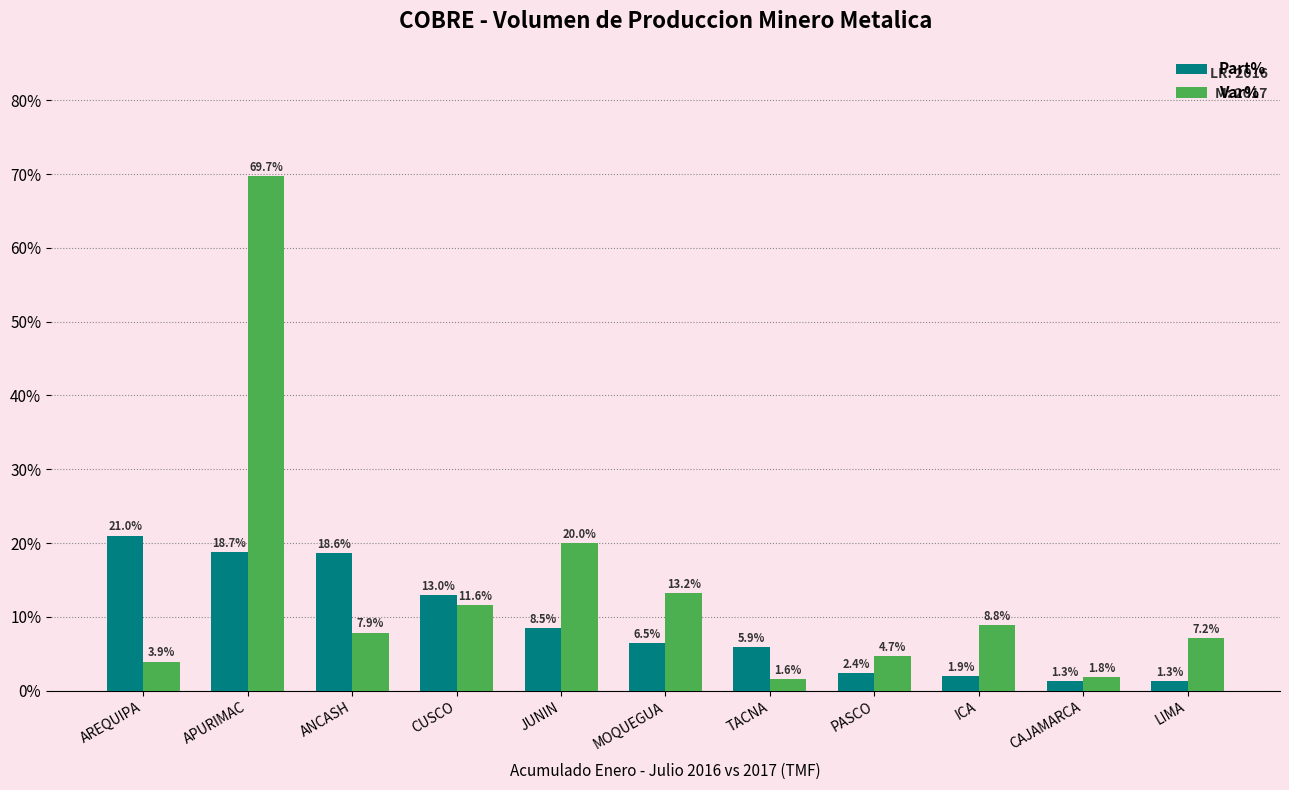

Is the value of Part% at CUSCO greater than the value of Var% at ANCASH?

Yes